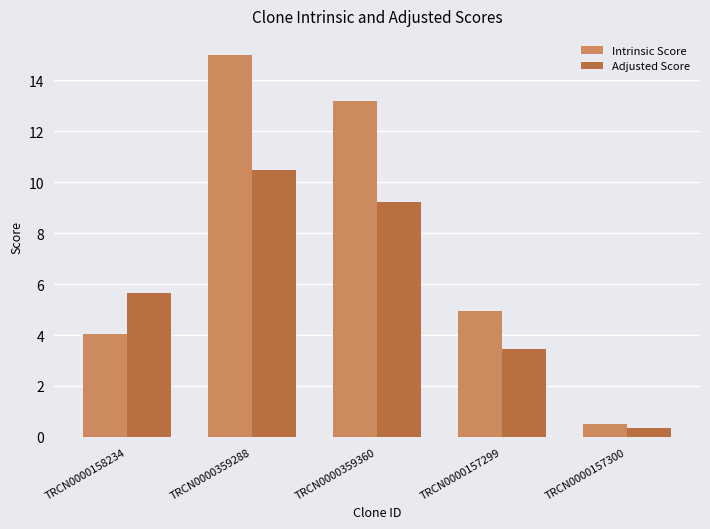

How many values in the Adjusted Score series exceed 5?

3